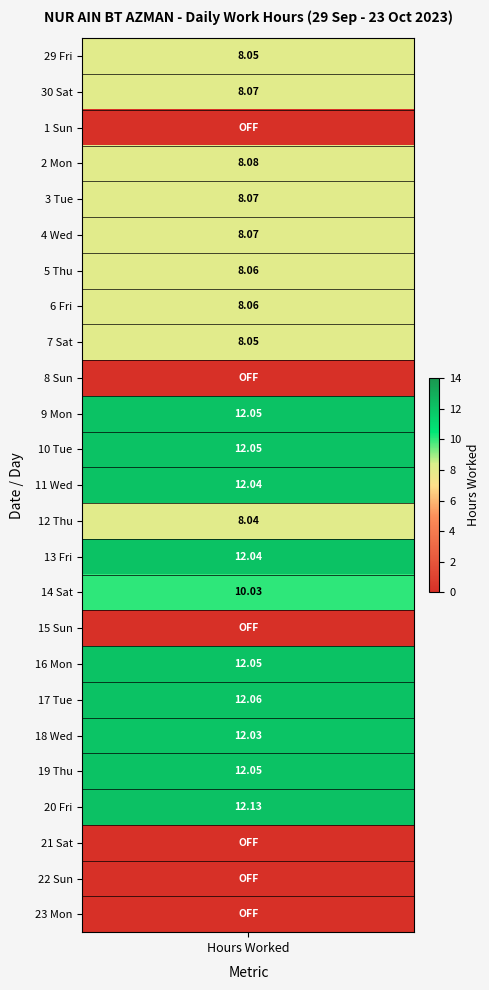

The value at 14_Sat is 10.0. True or false?

True